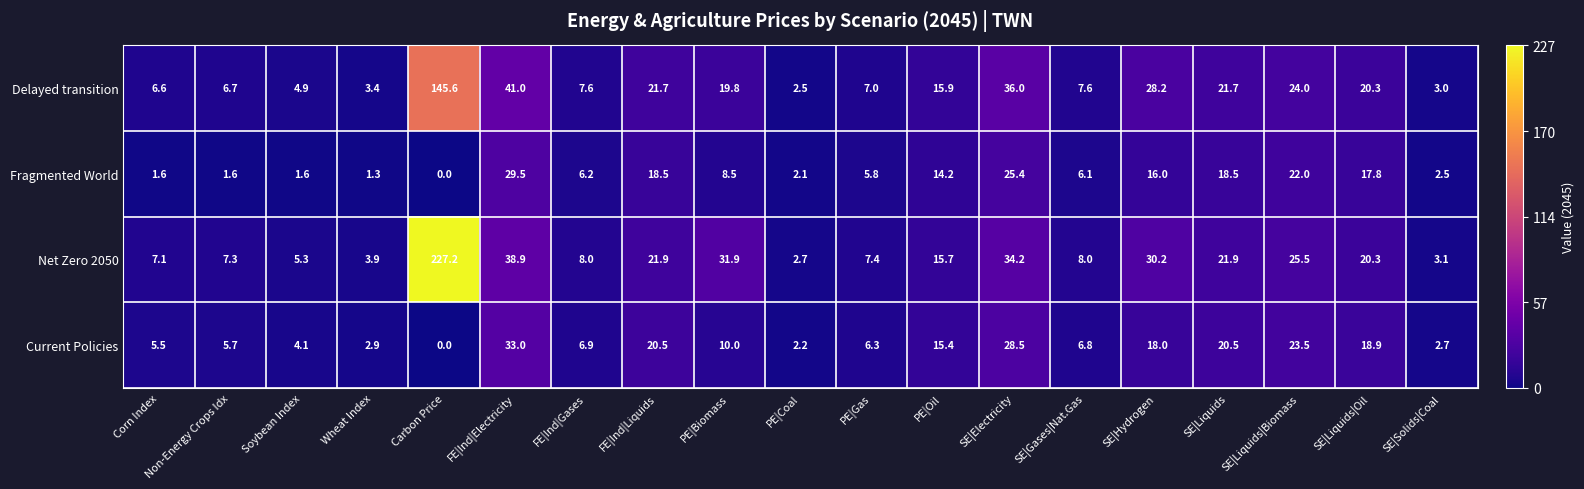

What is the sum of all Delayed transition values?

423.5